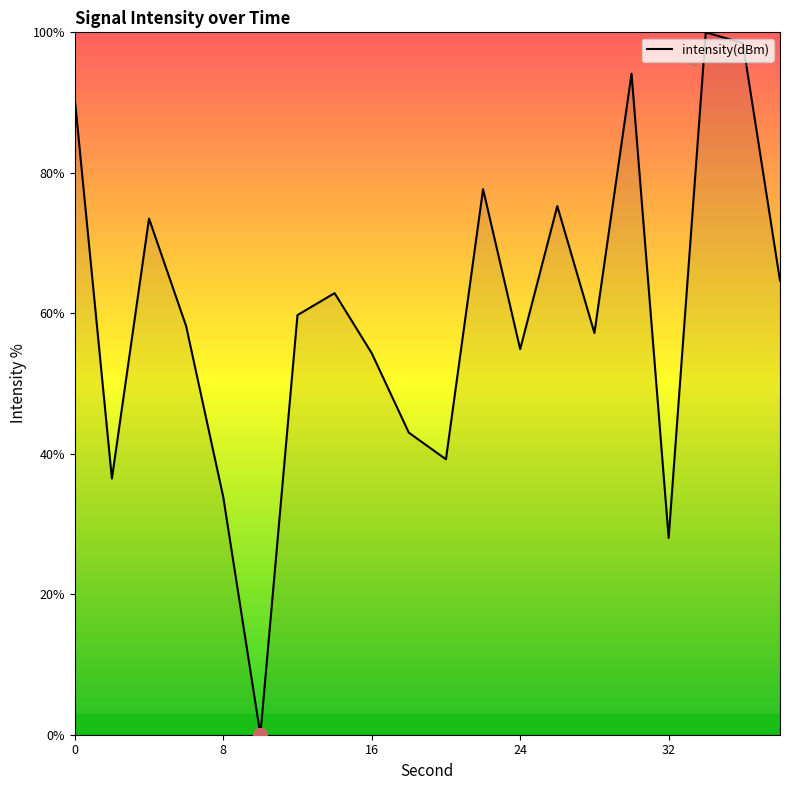

True or false: there are more than 1 points higher than both neighbors.

True